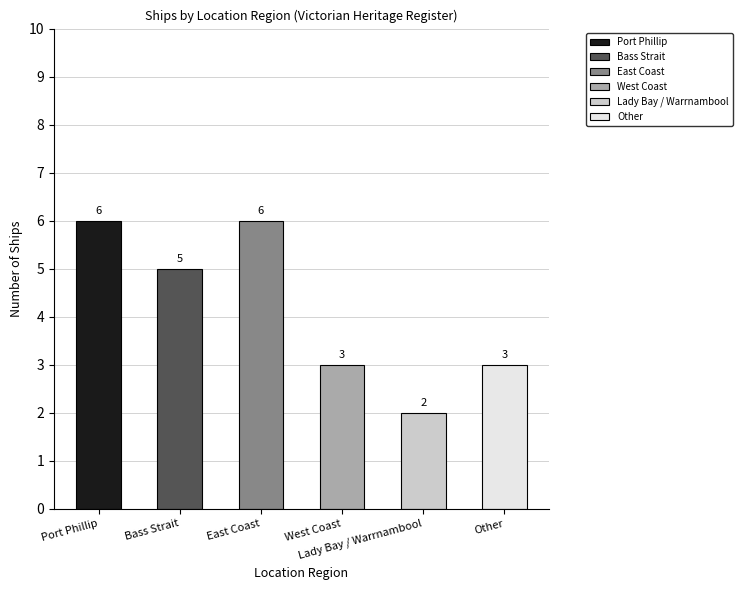

Reading right to left, transcribe all the data shown in this chart.

3	2	3	6	5	6